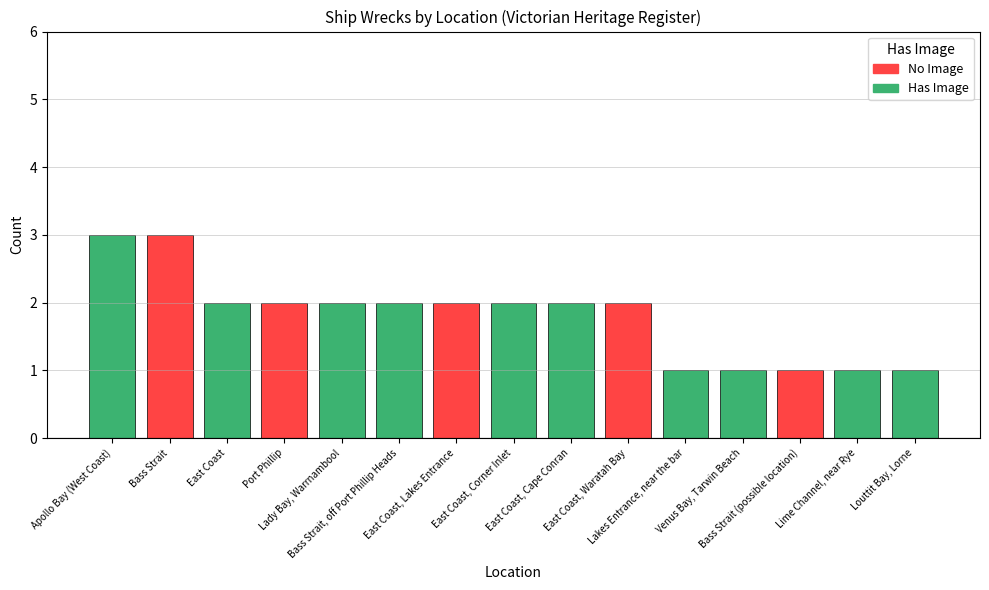

What is the value of the 14th bar from the left?

1